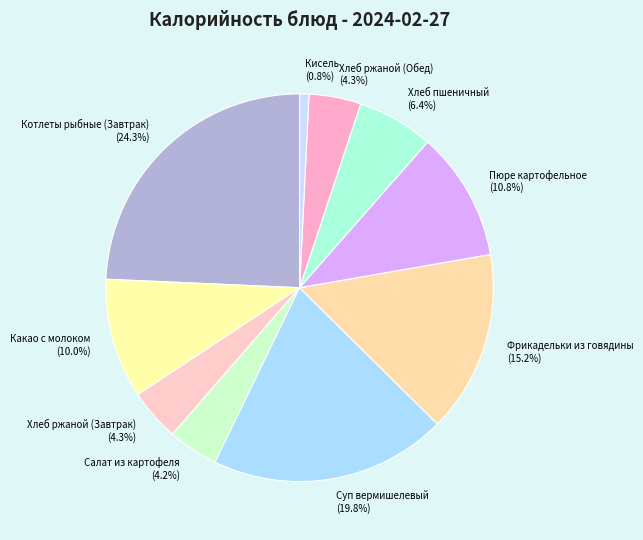

Between Хлеб пшеничный and Фрикадельки из говядины, which is larger?

Фрикадельки из говядины